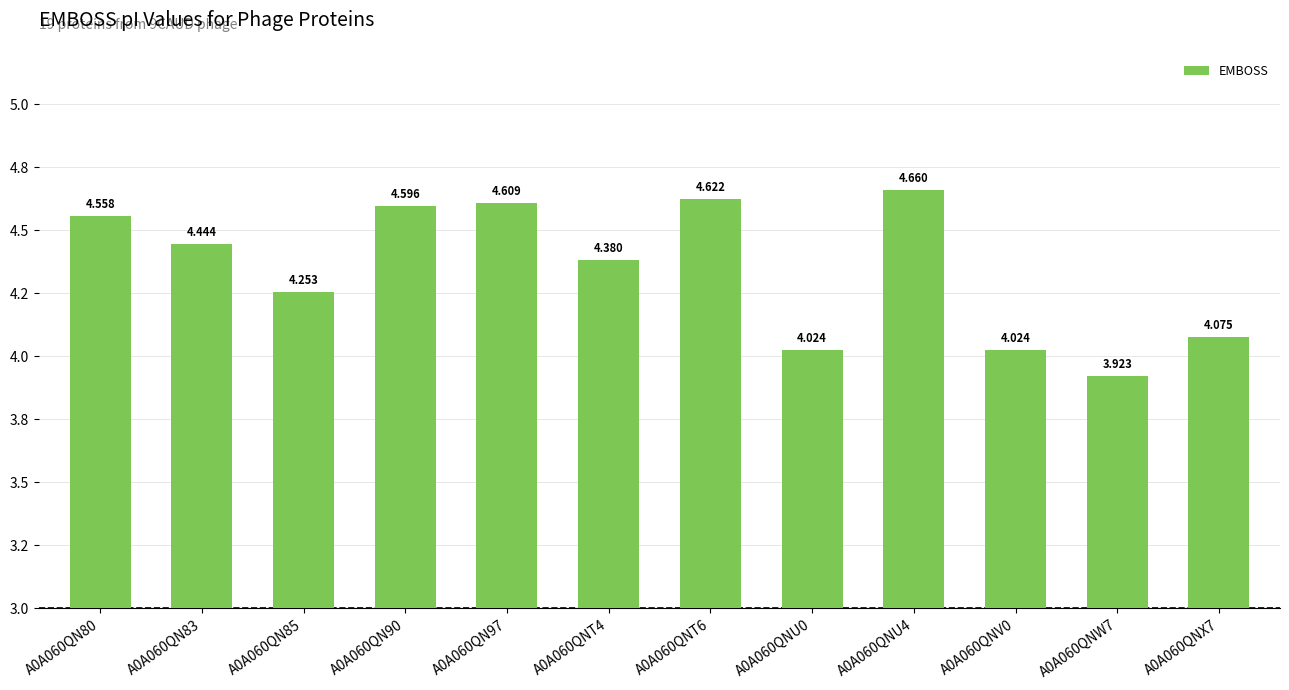

What is the value of the 8th bar from the left?

4.0